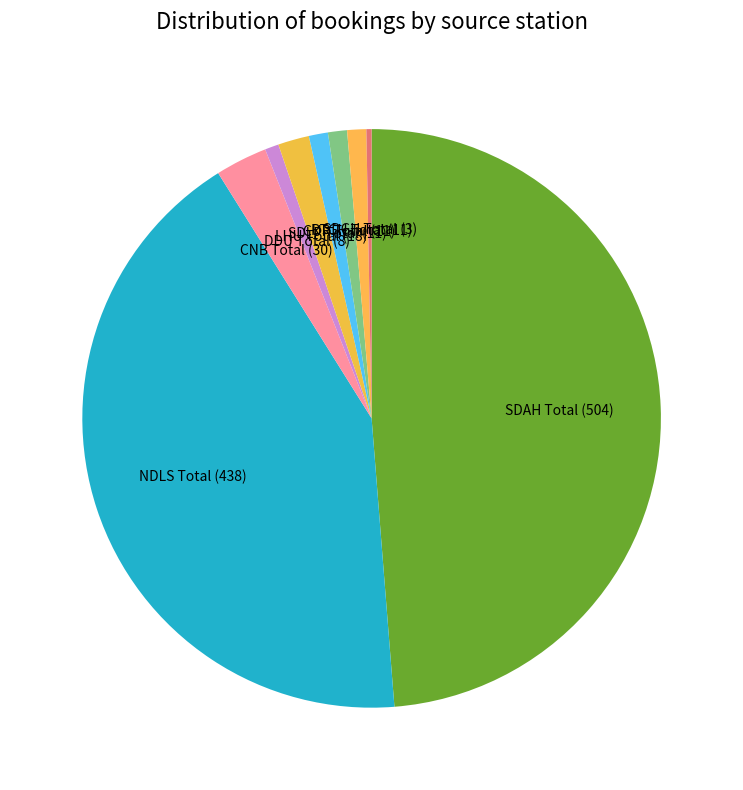

The SDAH Total slice represents 63% of the pie. True or false?

False